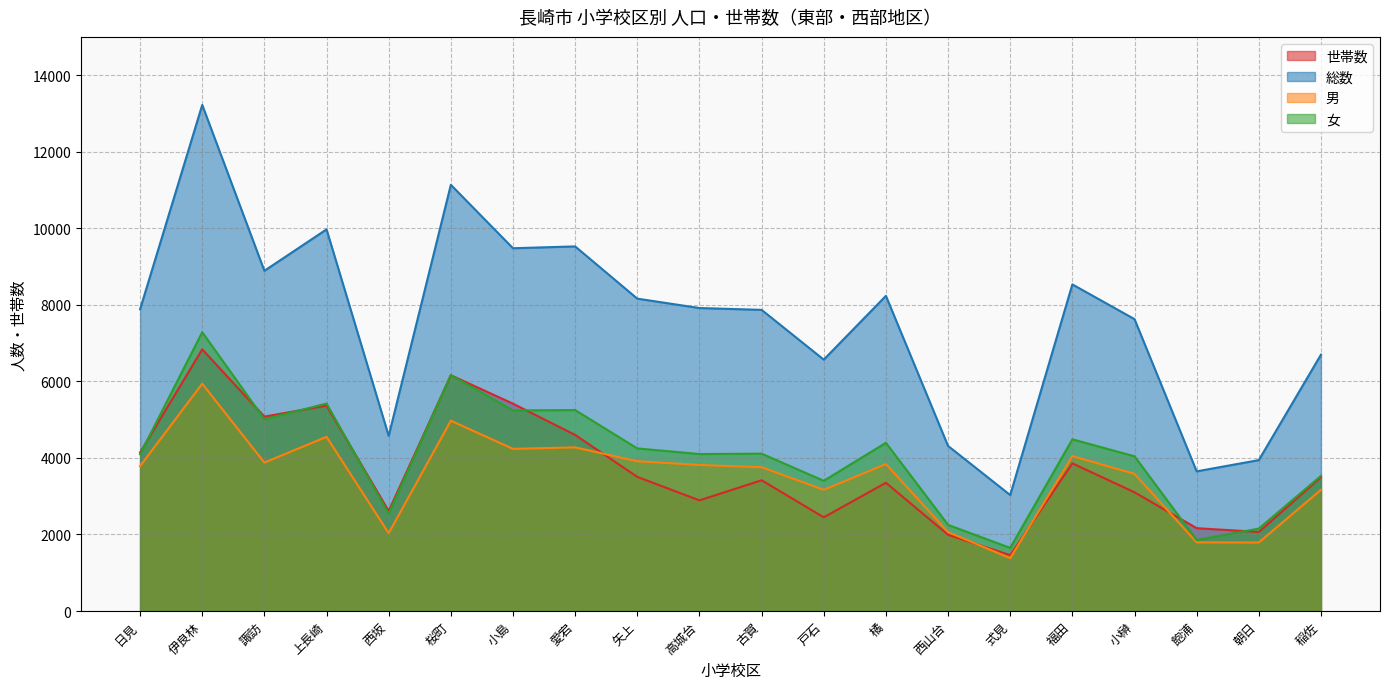

How many lines are shown in the chart?

4